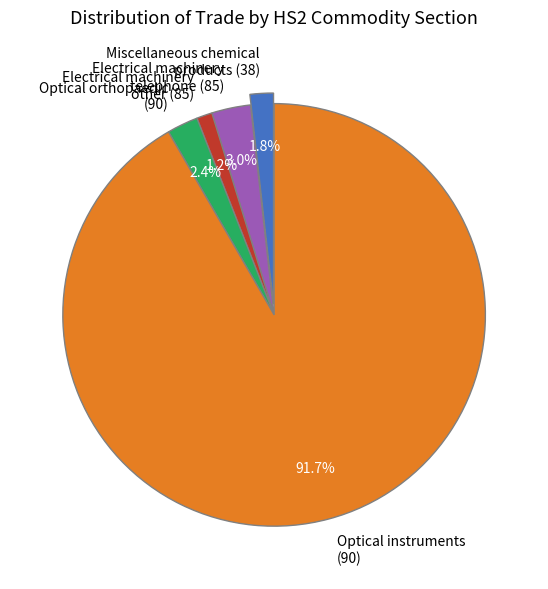

To the nearest percent, what is the difference between the largest and smallest slice percentages?

90%